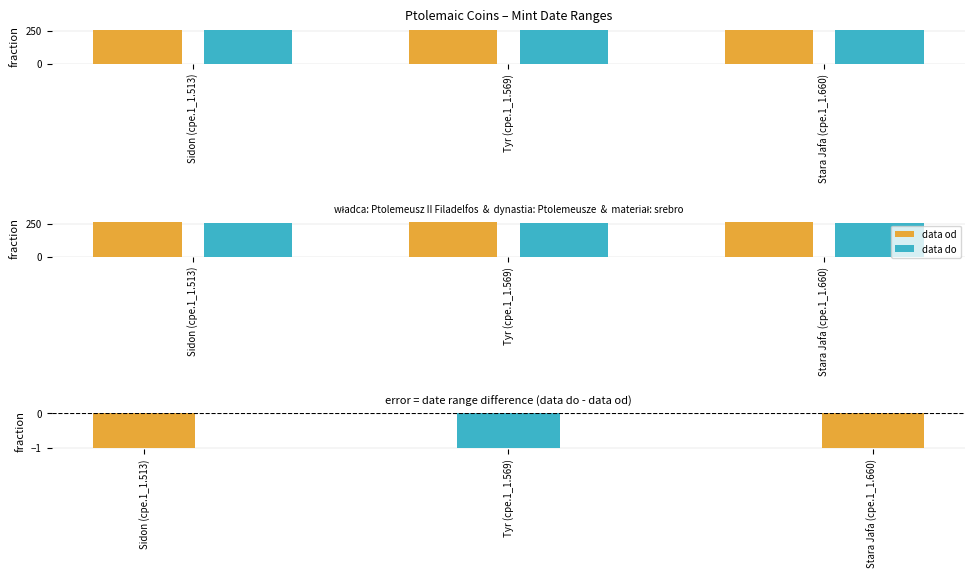

What is the value of the data do bar at the 1st from the left?

258